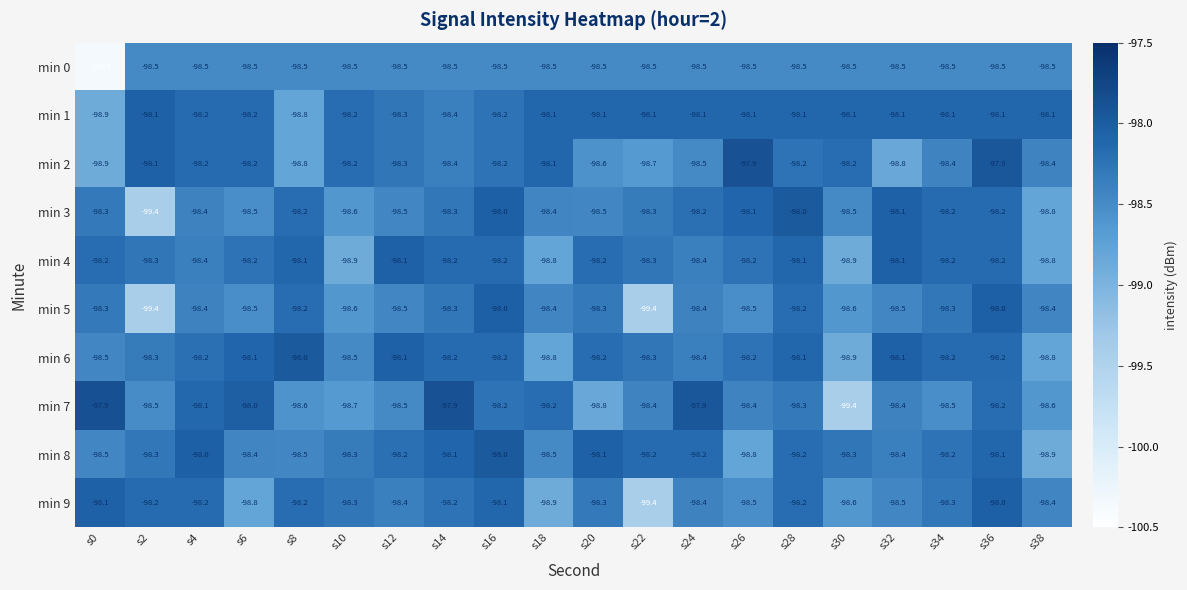

The min 0 series shows -48.4 at s6. True or false?

False